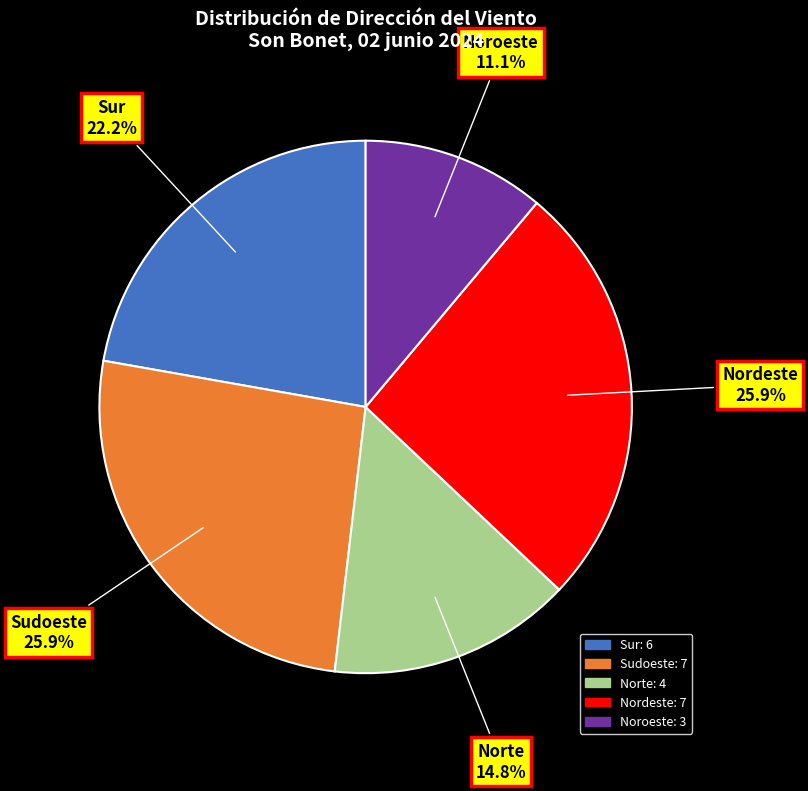

Is it true that Norte is 15% of the pie?

True